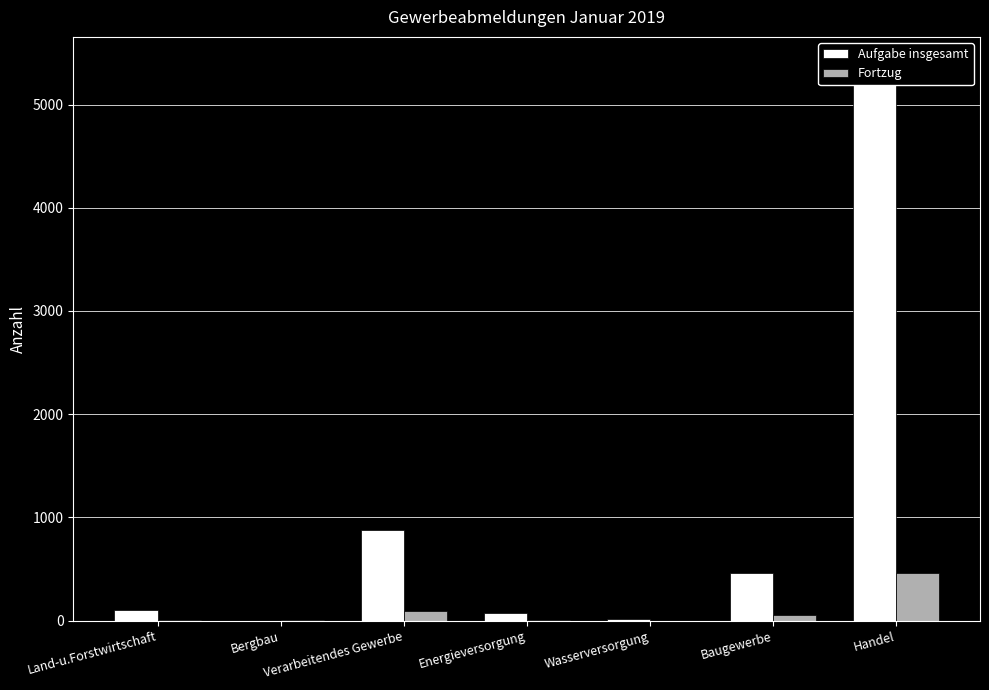

What position from the right is Energieversorgung?

4